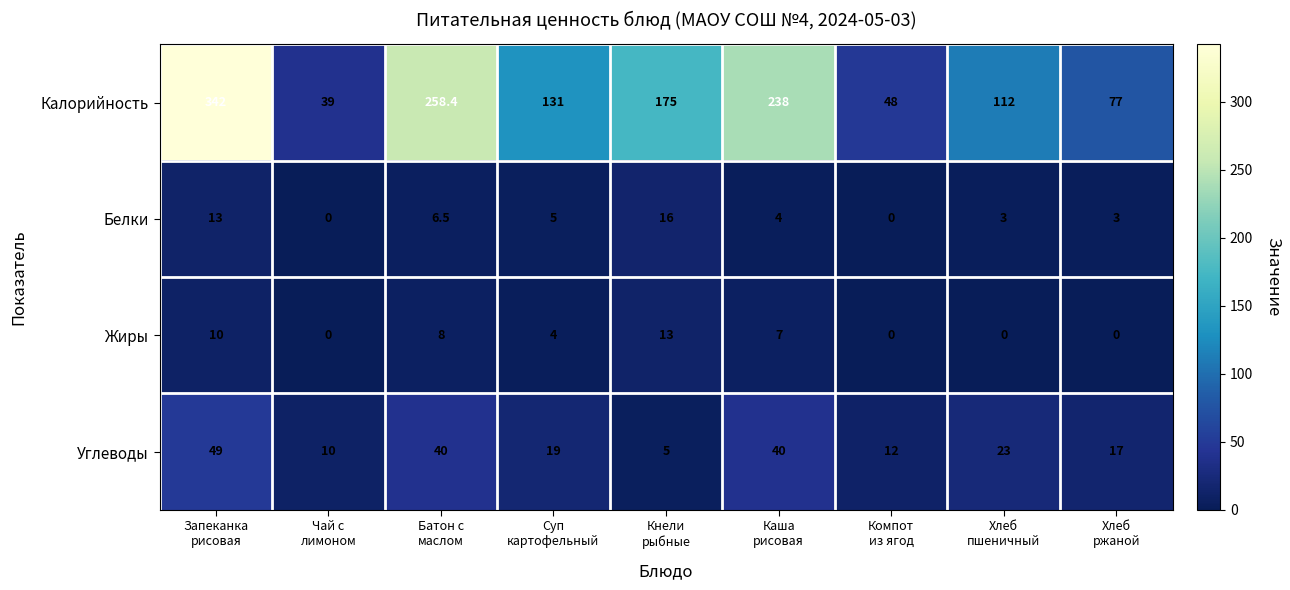

Rank the series by their maximum value, from lowest to highest.

Жиры, Белки, Углеводы, Калорийность